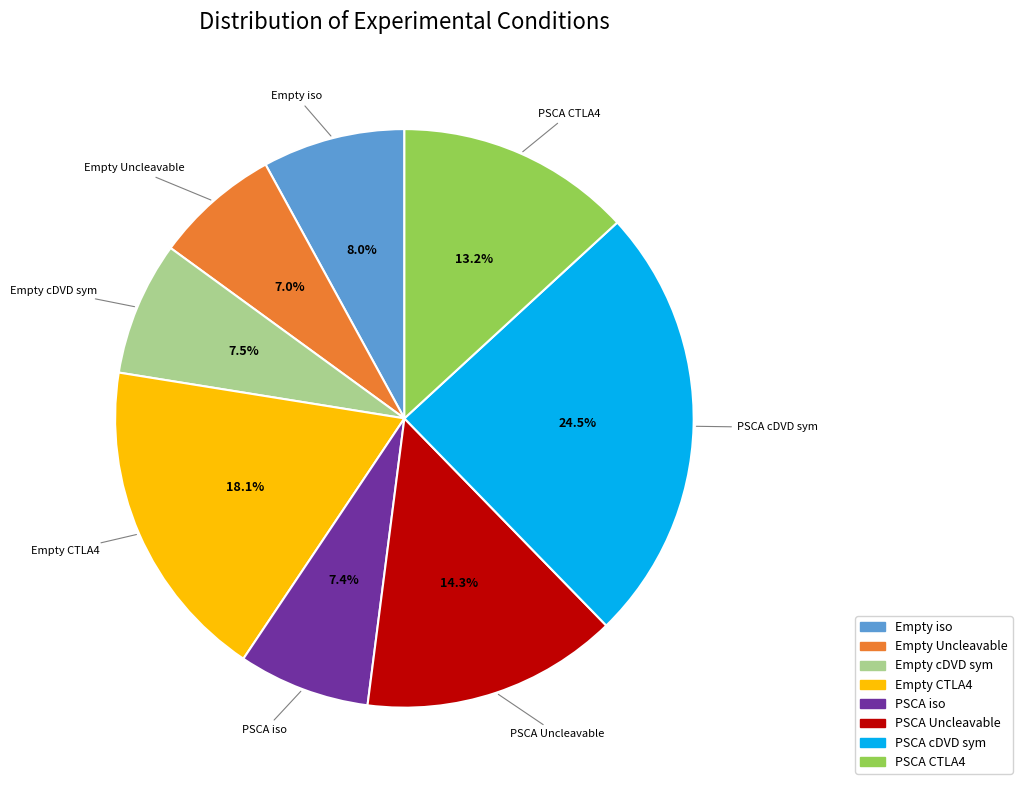

To the nearest percent, what portion does Empty iso represent?

8%